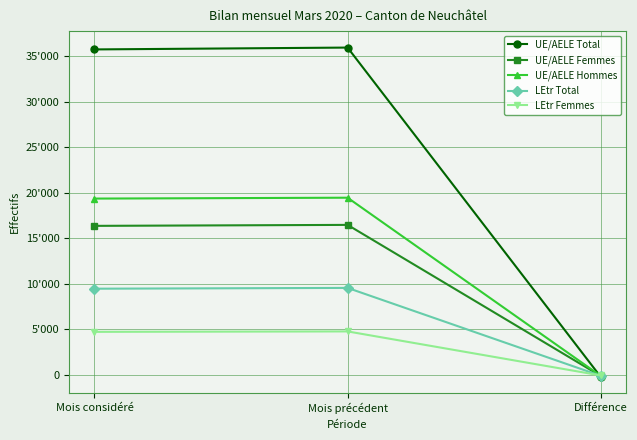

At which label does UE/AELE Hommes first exceed 19362?

Mois précédent